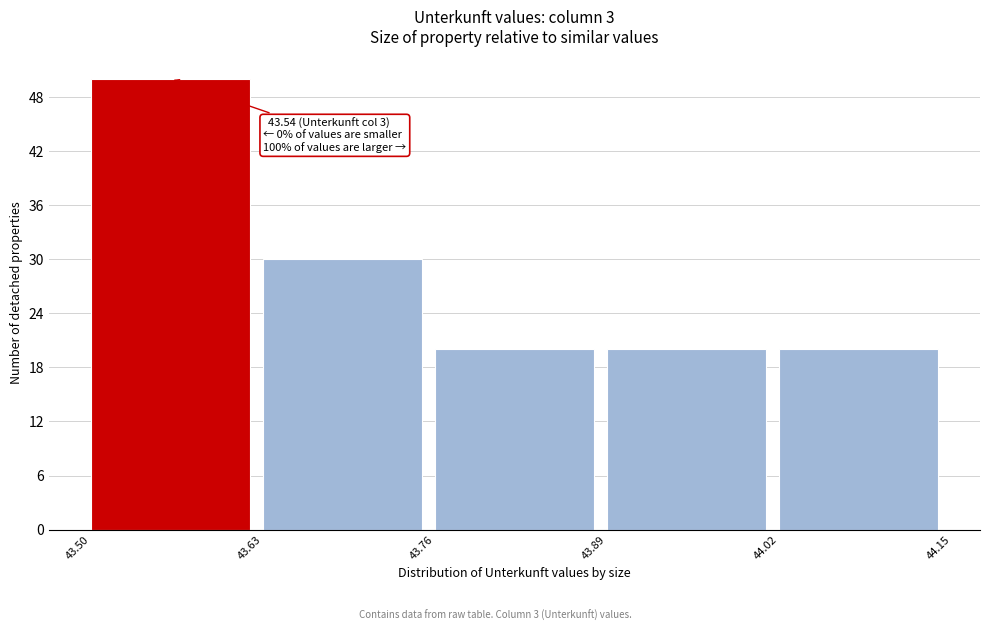

Which range on the x-axis has the tallest bar?

43.50 to 43.63